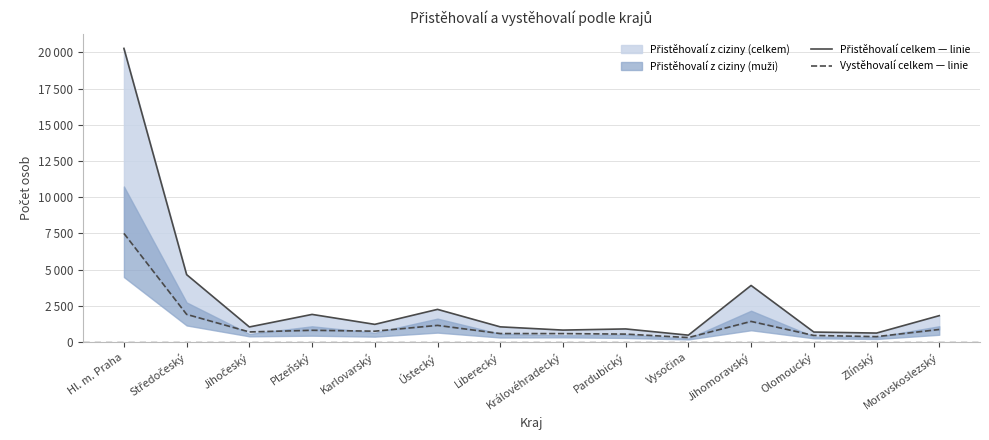

True or false: Přistěhovalí celkem — linie and Vystěhovalí celkem — linie intersect in this chart.

False